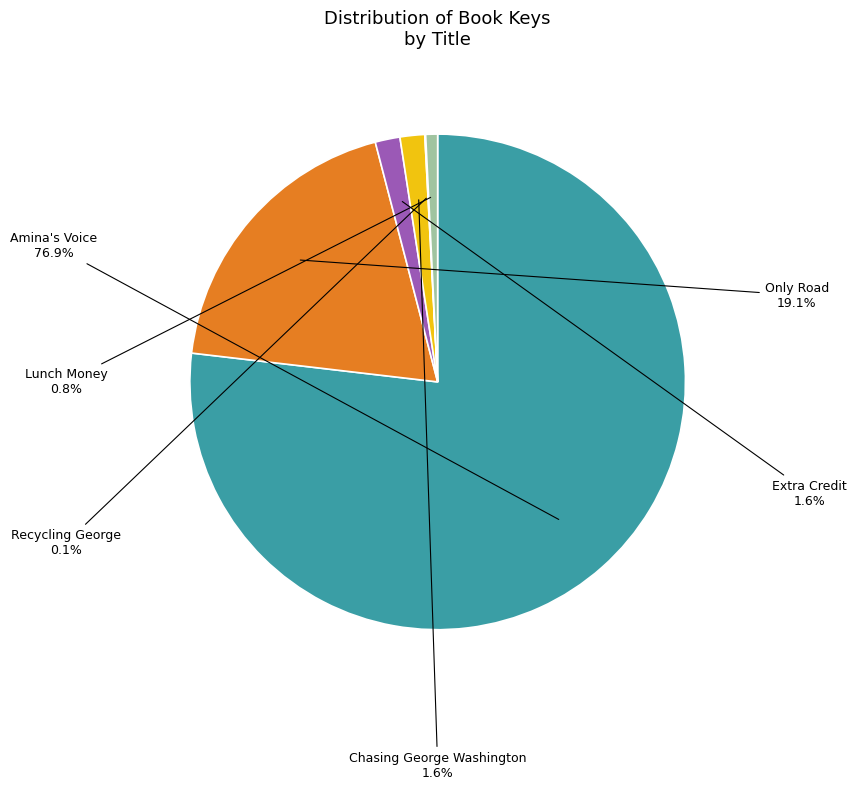

To the nearest percent, what is the difference between the largest and smallest slice percentages?

77%